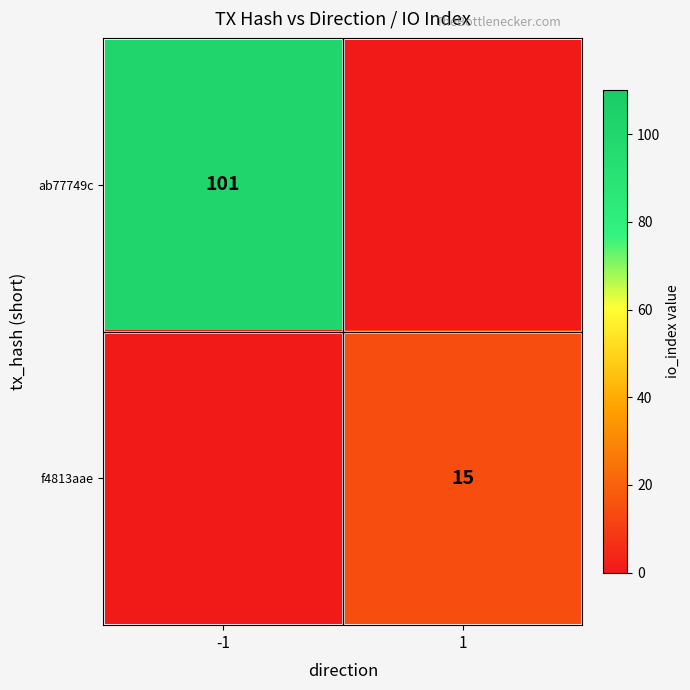

The value of ab77749c at -1 is 101. True or false?

True